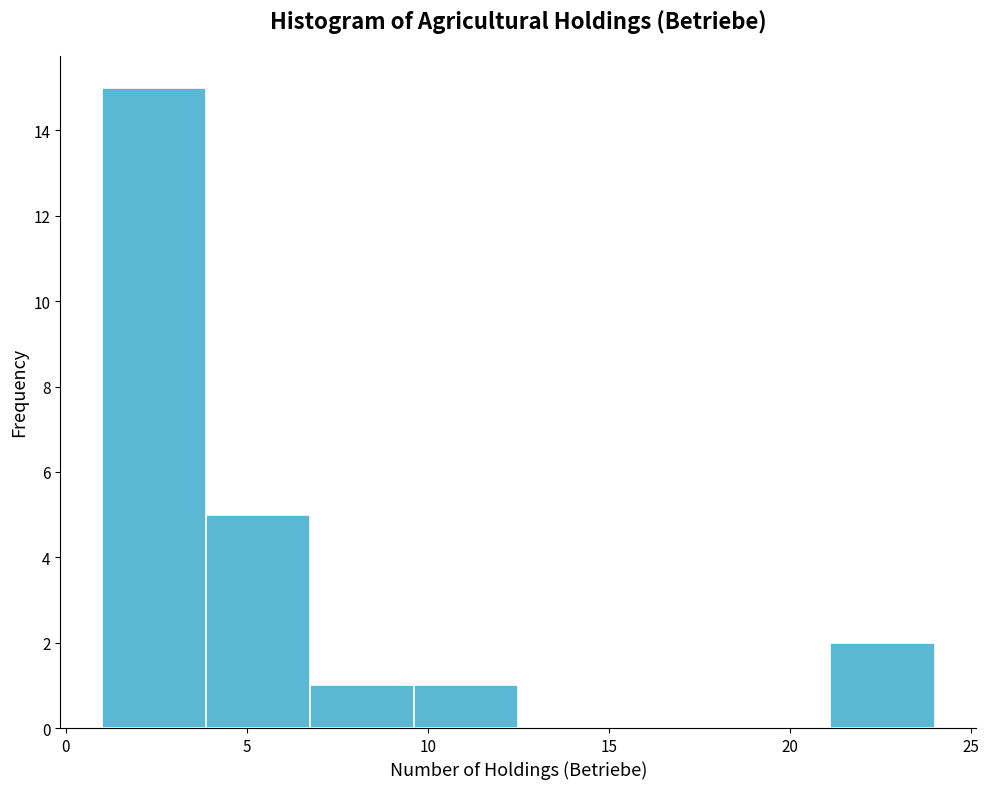

Reading left to right, list every bar in this chart as the range it spans on the x-axis followed by its height. Neither the bar edges nor the heights are printed on the chart, so give them approximately, as read against the axes.

1.0 to 4.0: 15
4.0 to 7.0: 5
7.0 to 9.5: 1
9.5 to 12.5: 1
12.5 to 15.5: 0
15.5 to 18.5: 0
18.5 to 21.0: 0
21.0 to 24.0: 2